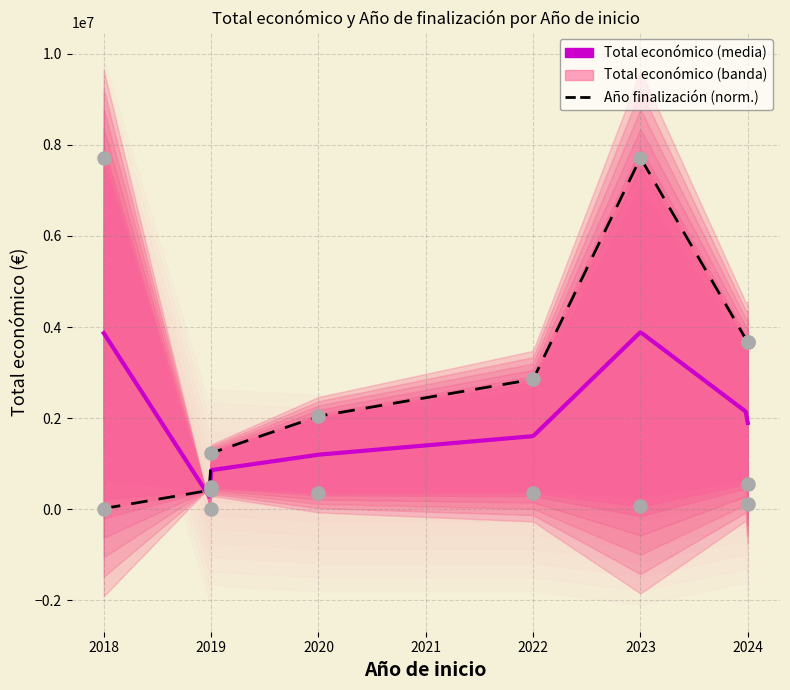

What is the total value across all series at 2018?

7728881.0